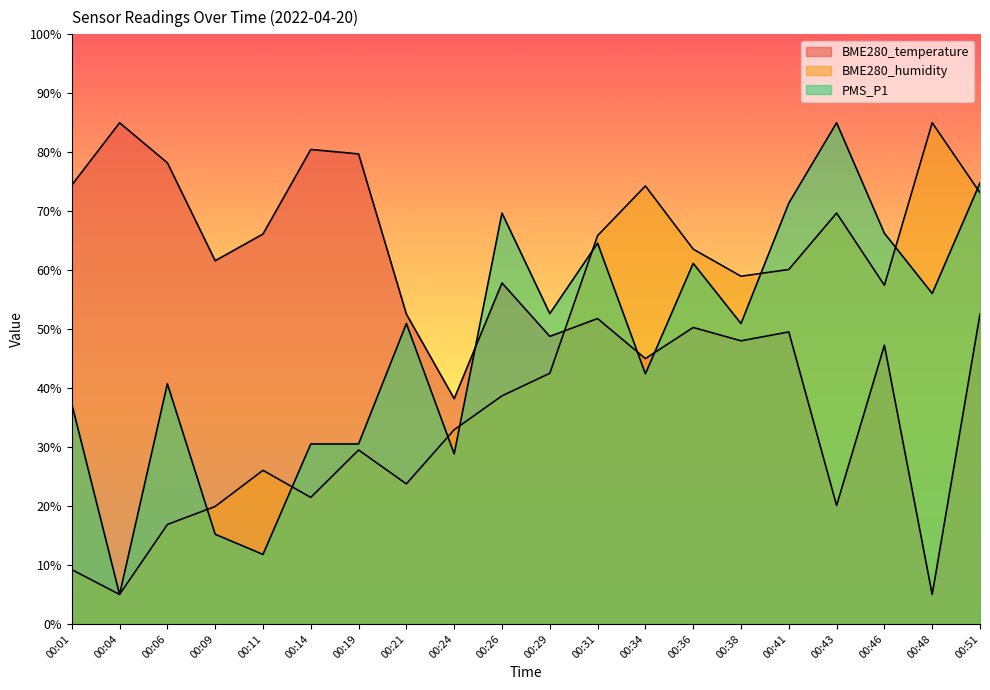

At how many categories does at least one series exceed 19?

20